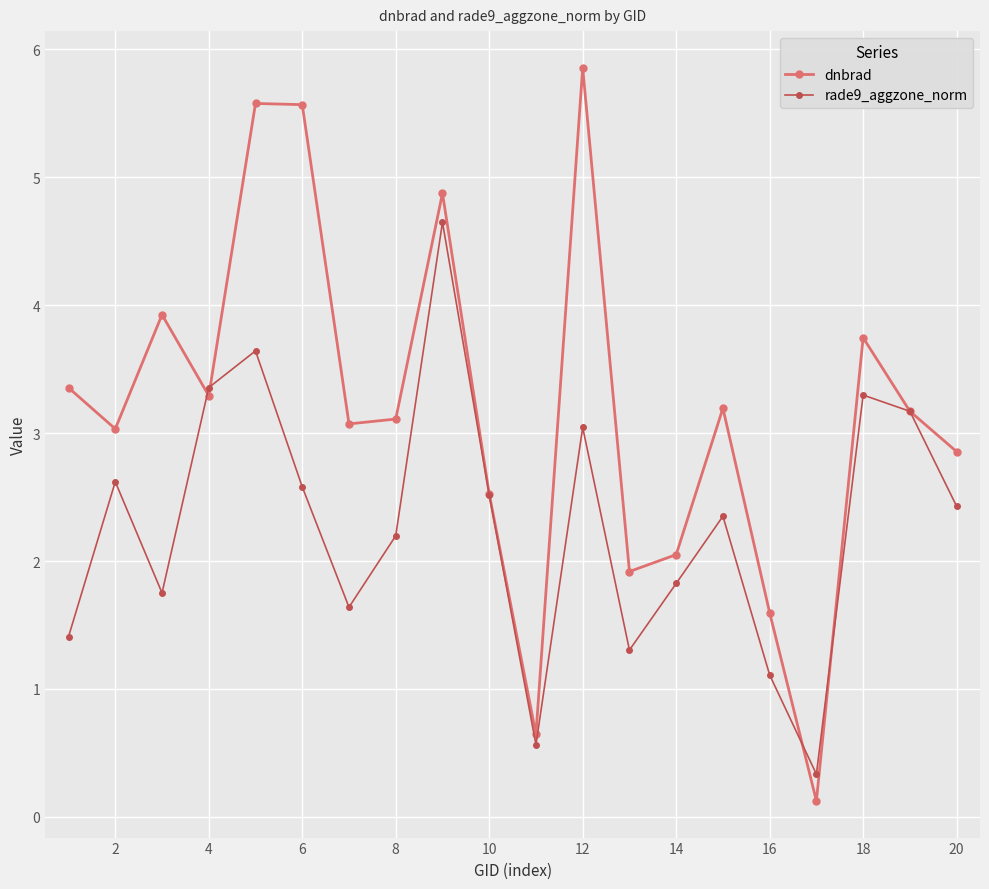

How many interior local valleys does the rade9_aggzone_norm series have?

5